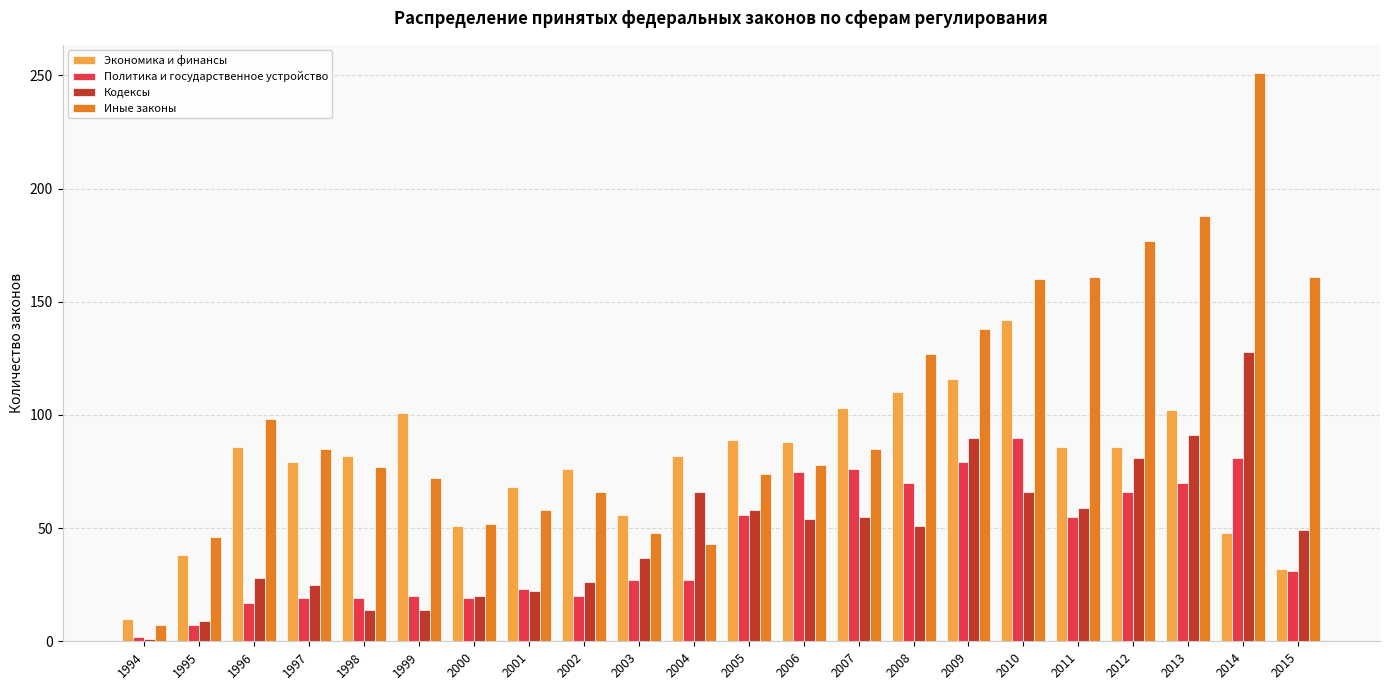

What is the average value of the Кодексы series?

47